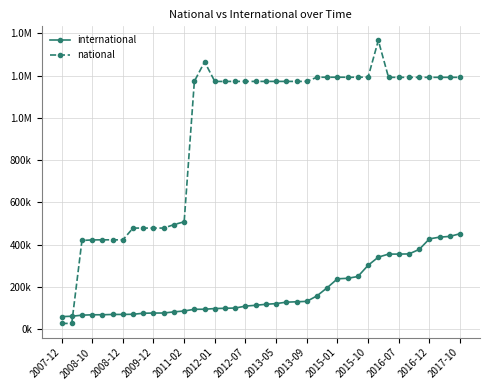

Does the chart display data point markers on the line(s)?

Yes